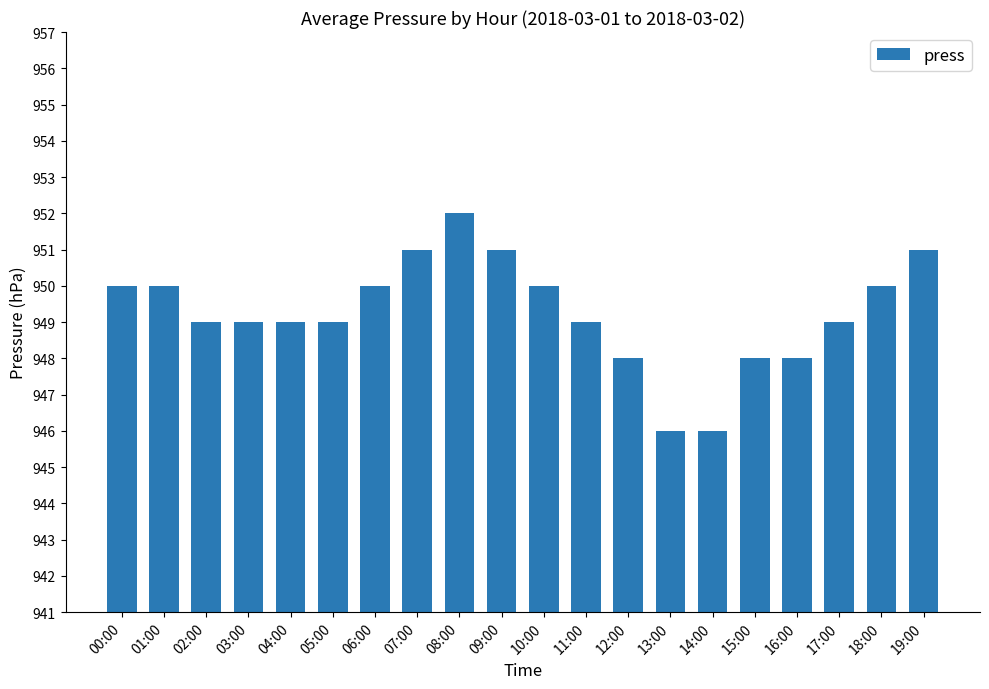

The value at 02:00 is 949. True or false?

True